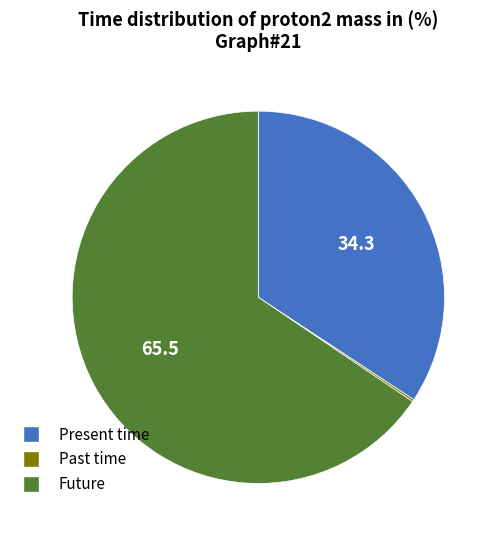

Does any single category account for the majority?

Yes